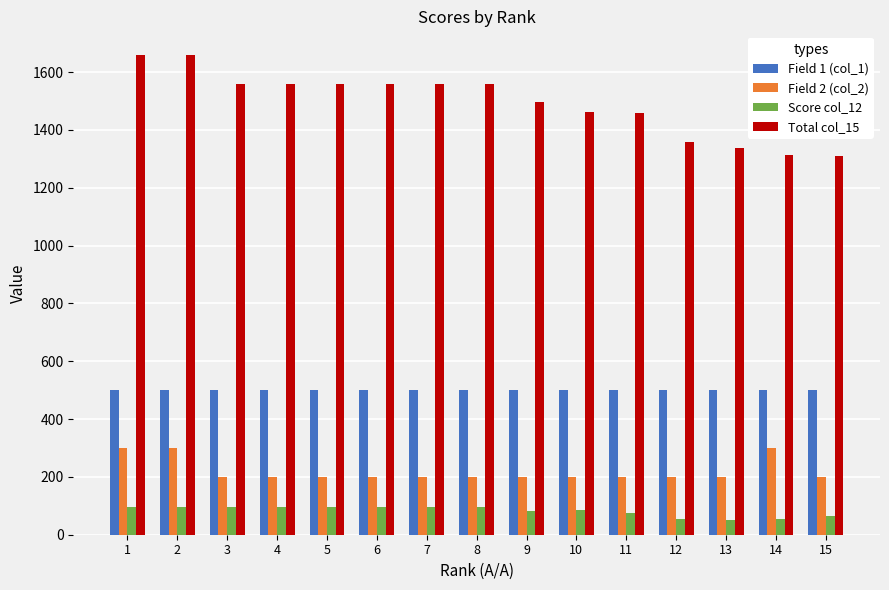

What is the sum of the Field 1 (col_1) values at 5 and 3?

1000